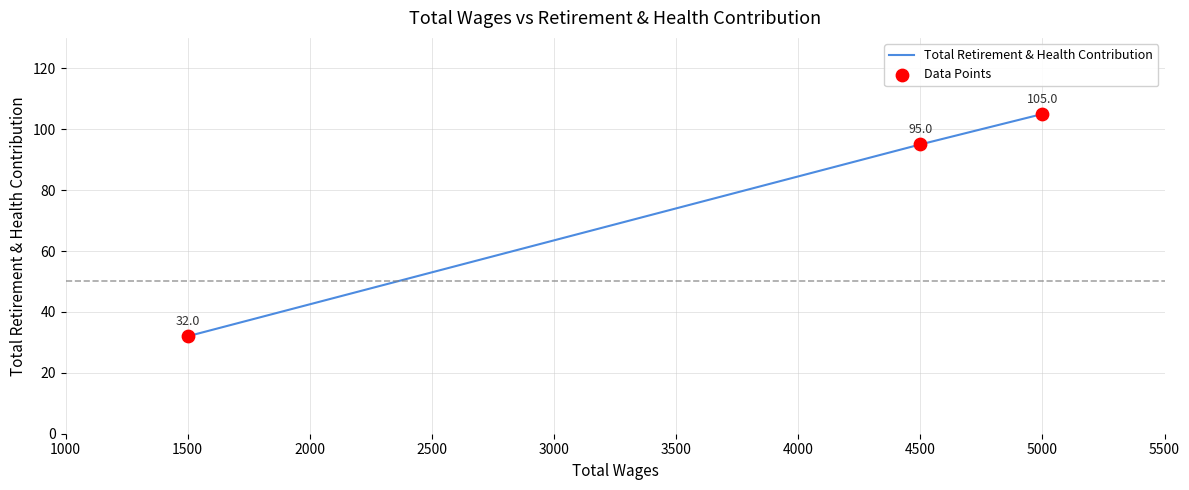

Which series reaches the maximum Y coordinate?

Total Retirement & Health Contribution